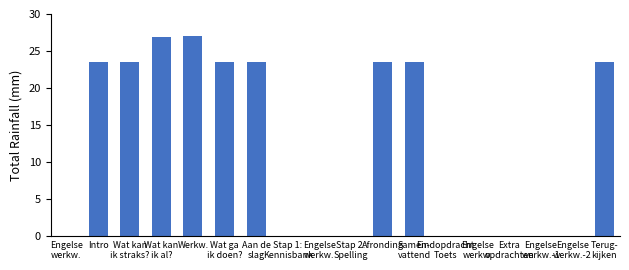

What is the difference between the second highest and second lowest values?

27.0